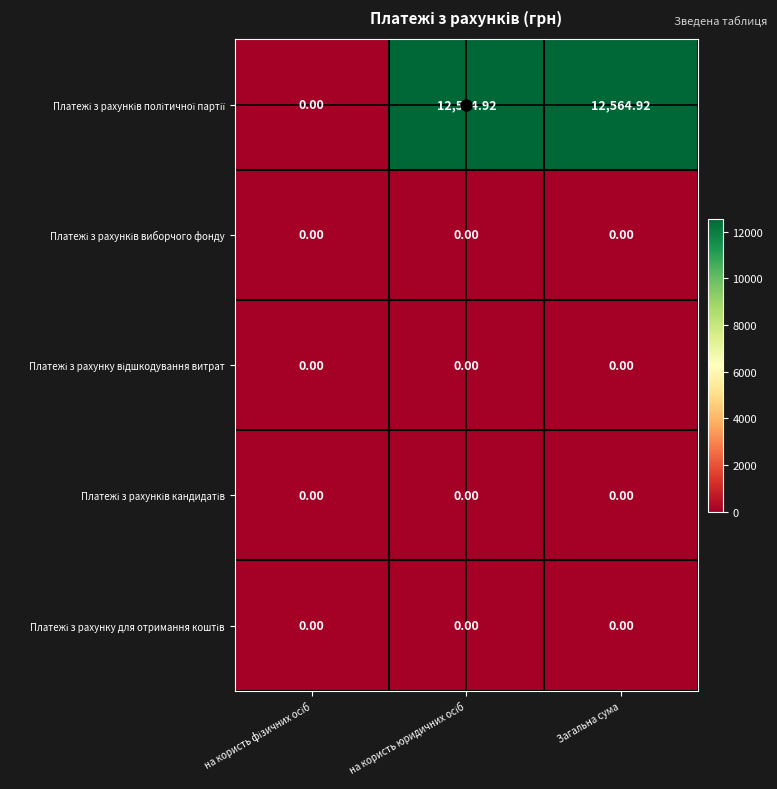

Rank the series at на користь фізичних осіб from lowest to highest value.

Платежі з рахунків політичної партії, Платежі з рахунків виборчого фонду, Платежі з рахунку відшкодування витрат, Платежі з рахунків кандидатів, Платежі з рахунку для отримання коштів